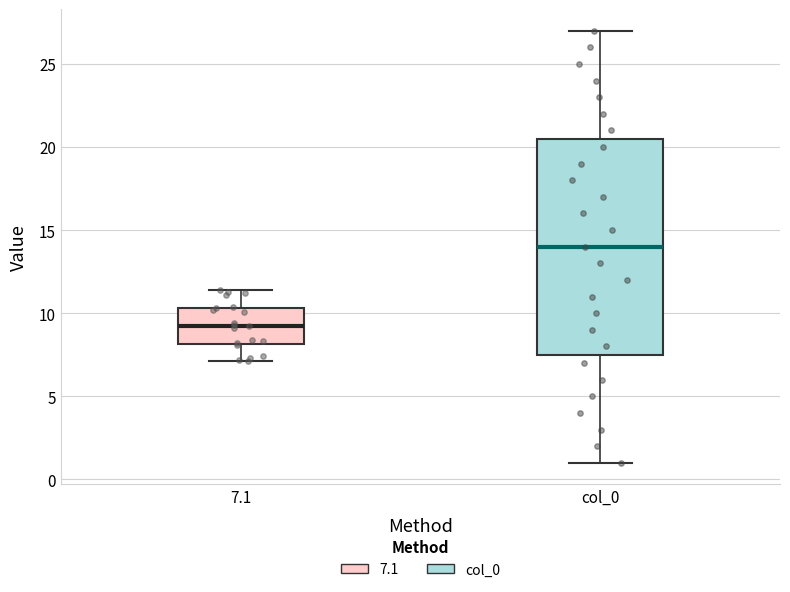

Comparing the boxes themselves (not the whiskers), which one is the tallest?

col_0